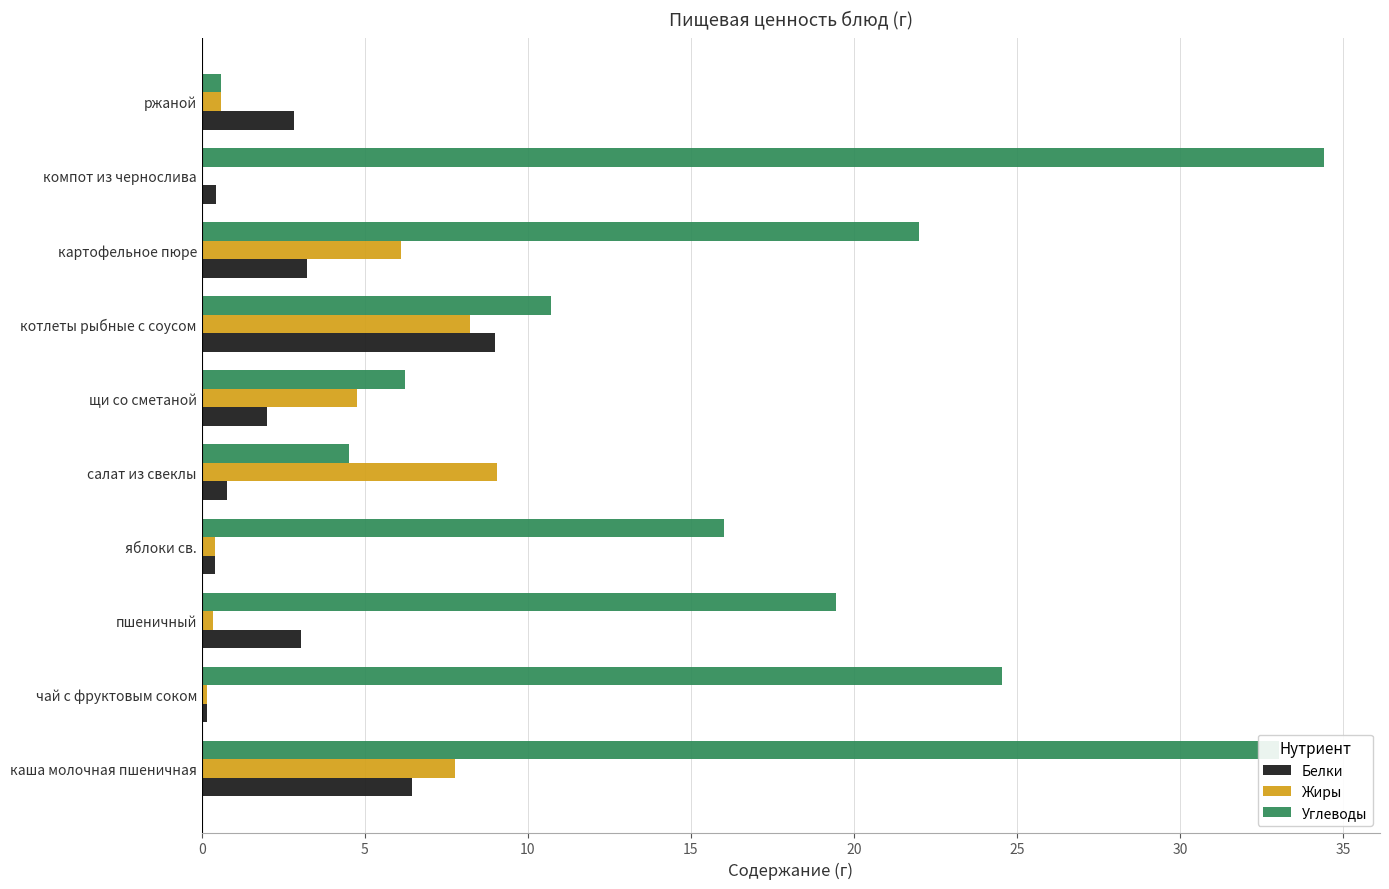

True or false: Углеводы has a value of 30.2 at картофельное пюре.

False